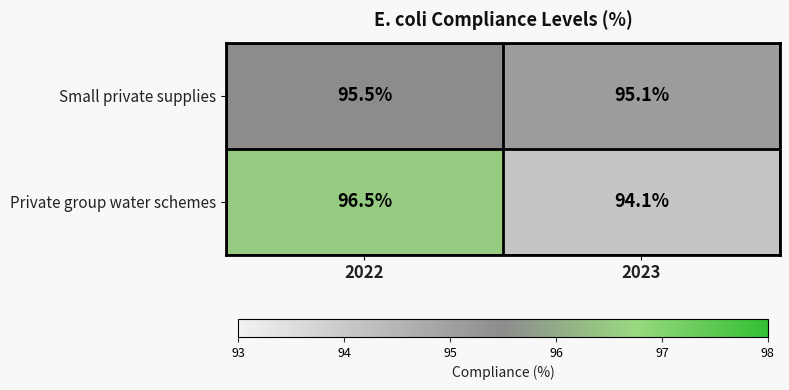

Reading left to right, transcribe all the data shown in this chart.

Small private supplies: 2022=95.5	2023=95.1
Private group water schemes: 2022=96.5	2023=94.1